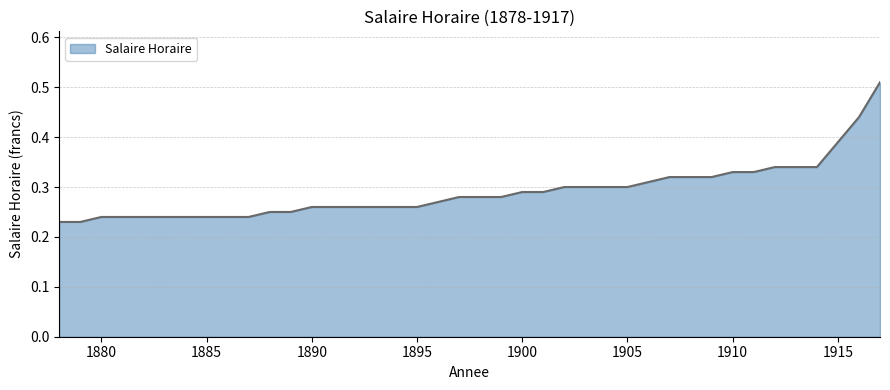

How many lines are shown in the chart?

1